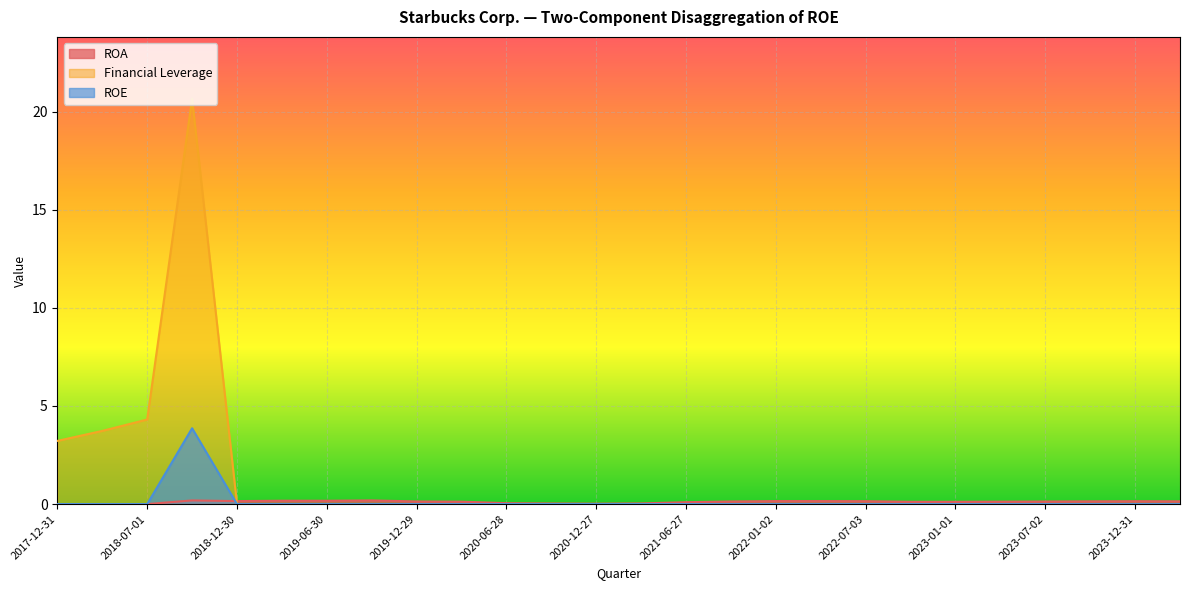

How many series are shown in this chart?

3